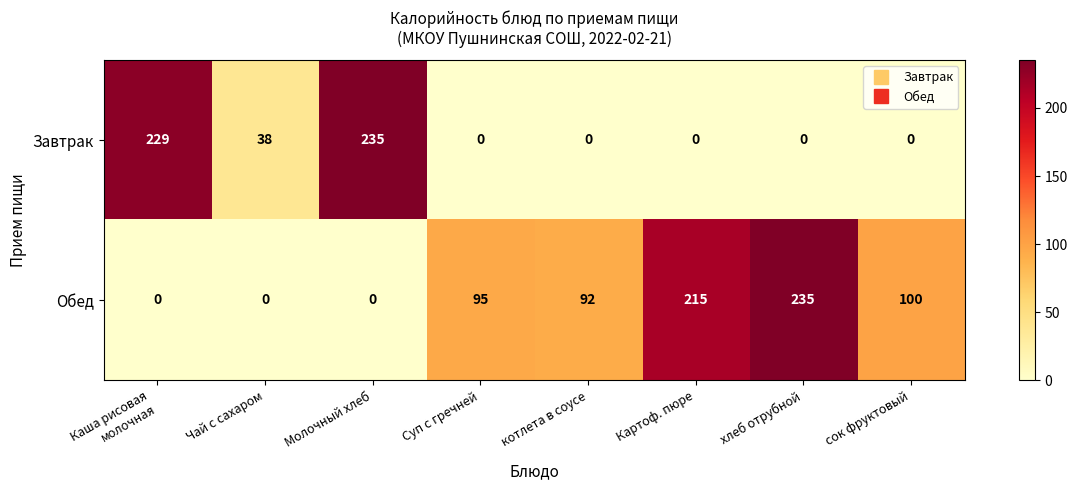

Between котлета в соусе and хлеб отрубной, which series saw the biggest shift?

Обед